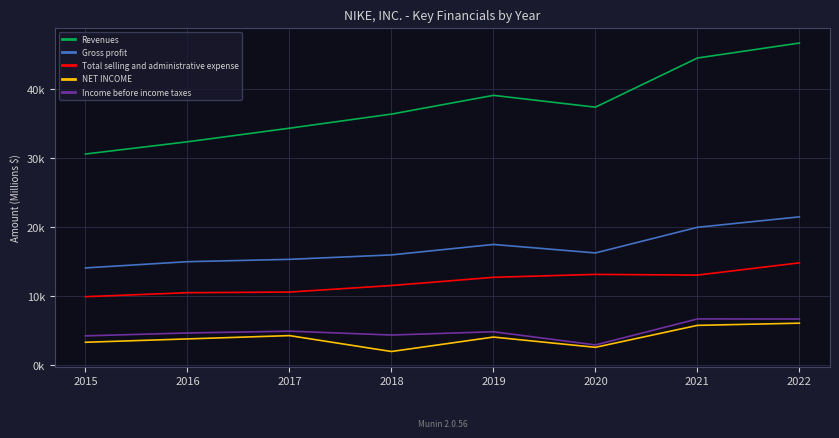

What are all the series names shown in the legend?

Revenues, Gross profit, Total selling and administrative expense, NET INCOME, Income before income taxes